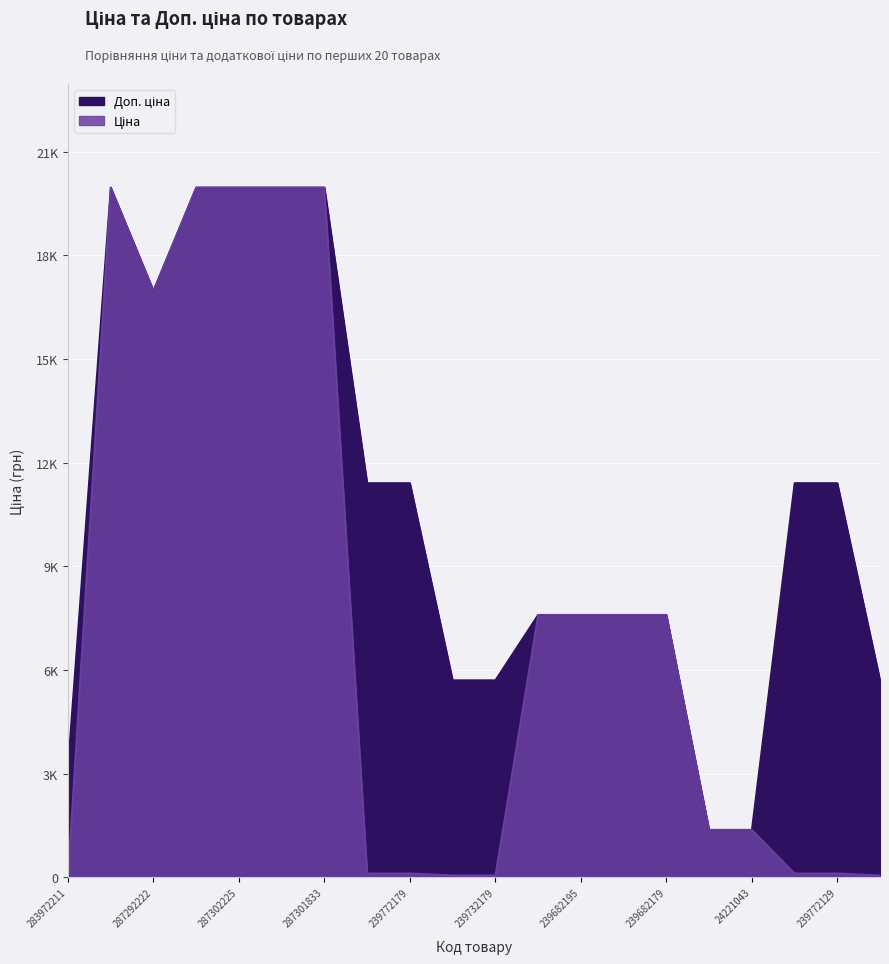

Which series has the largest range (max minus min)?

Ціна